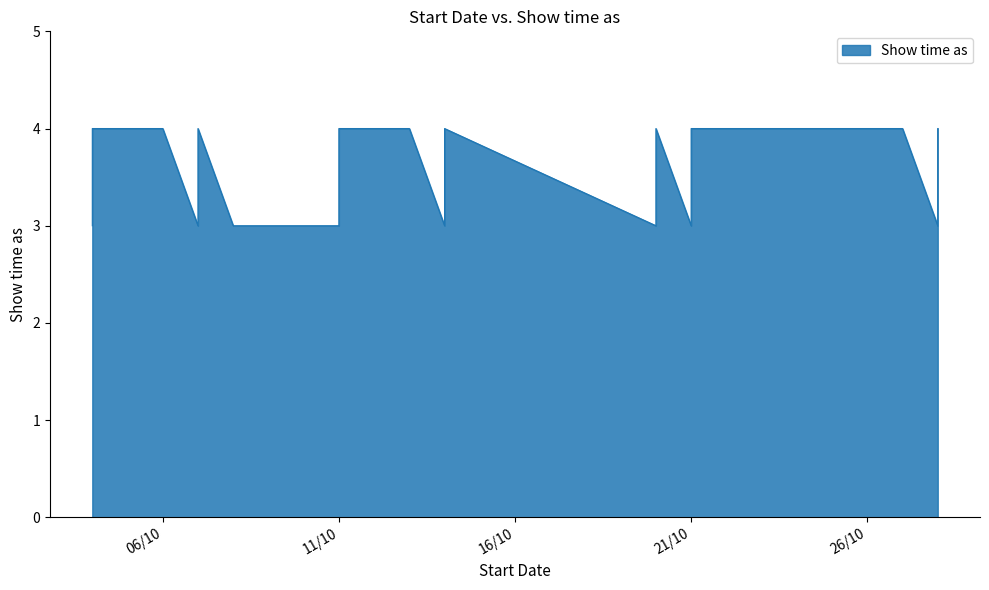

Where is the data nearest to the value 3?

4/10/2017